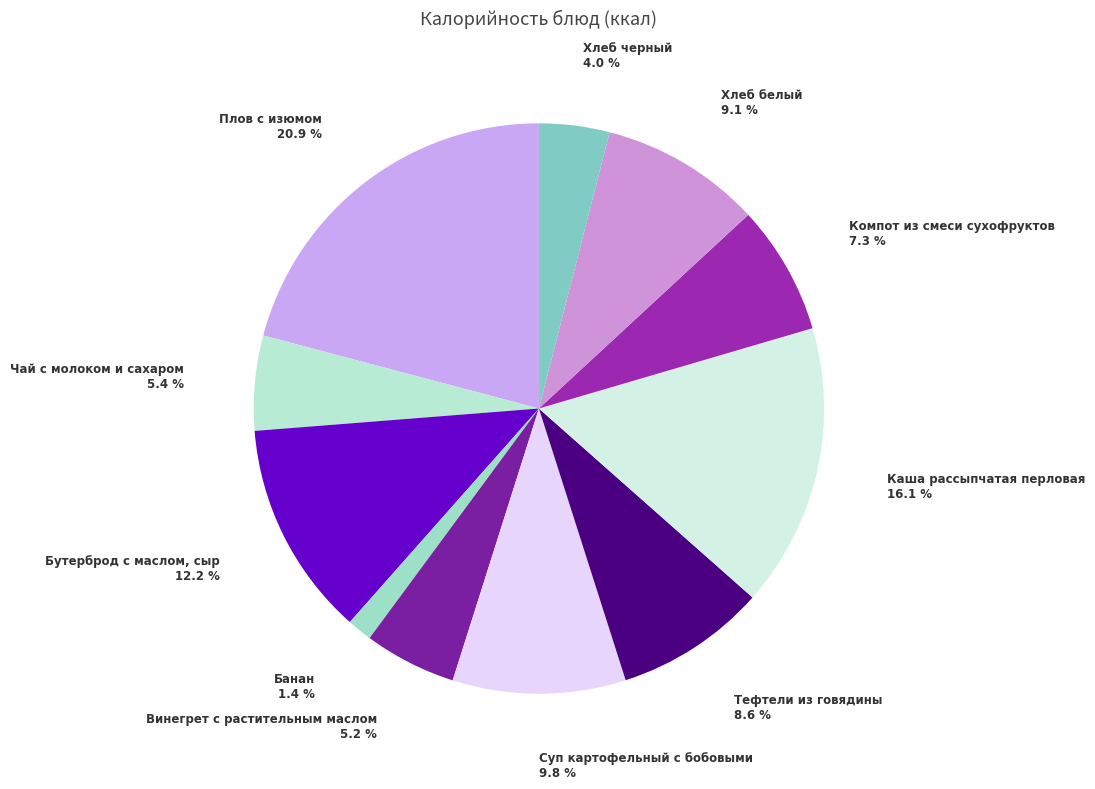

True or false: Банан accounts for 1% of the total.

True